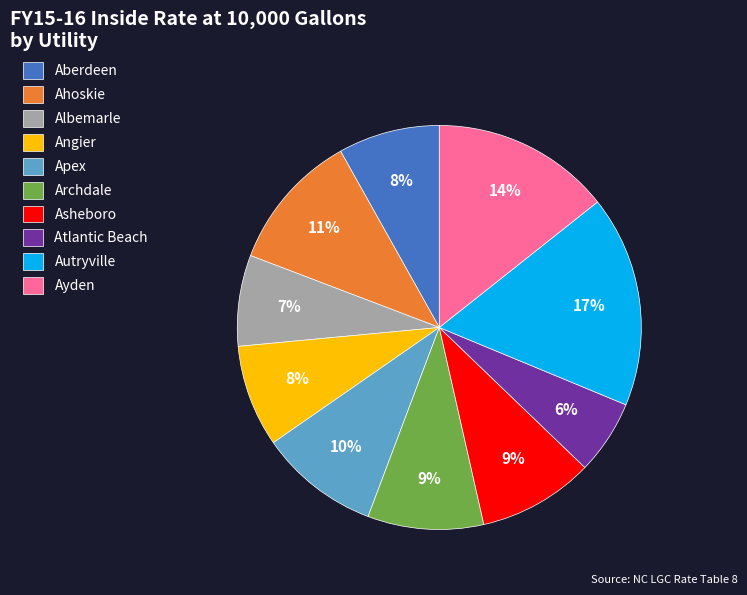

What is the smallest slice in the pie chart?

Atlantic Beach